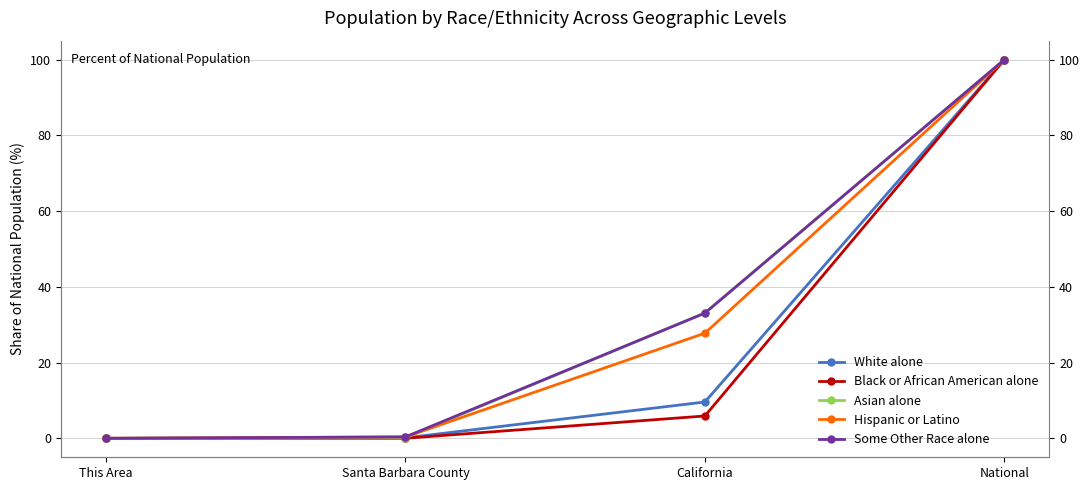

True or false: Black or African American alone and Some Other Race alone intersect in this chart.

False